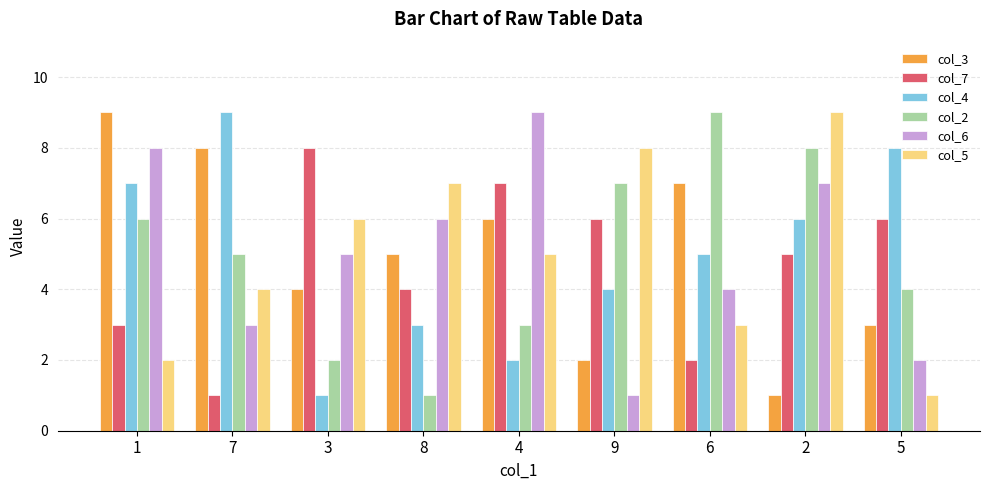

At how many categories does at least one series exceed 4?

9